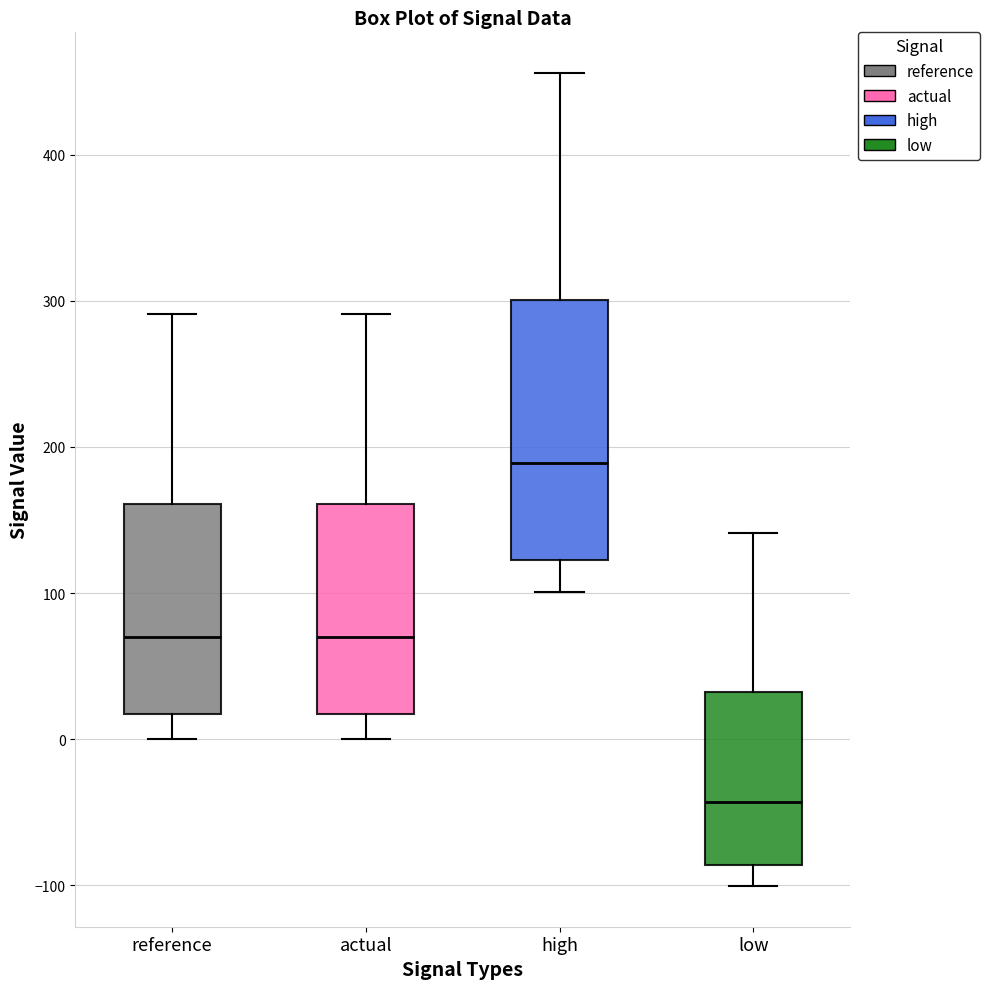

Which box is the tallest, from its lower edge to its upper edge?

high